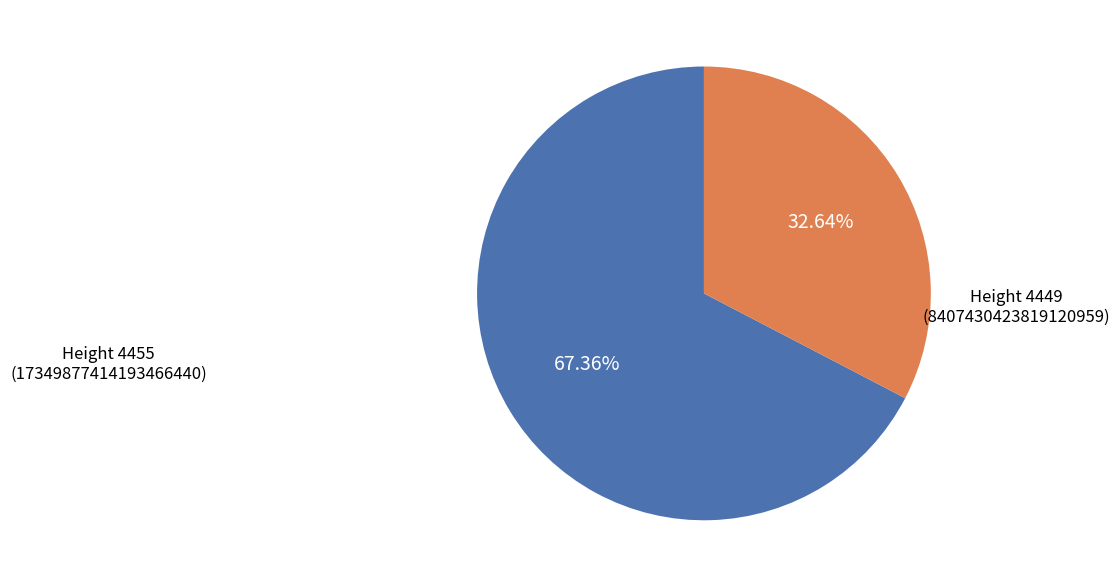

Is there a majority slice in this chart?

Yes